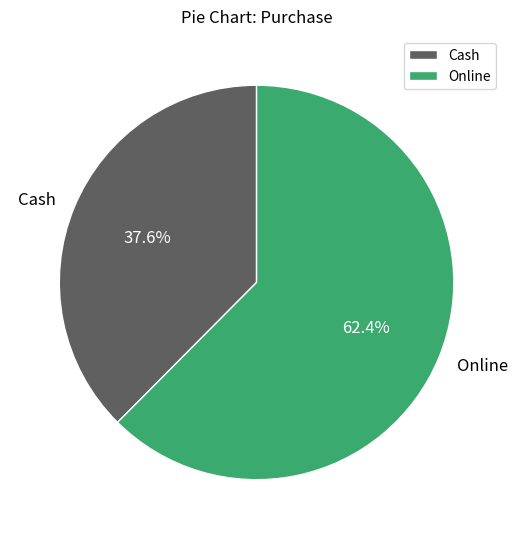

To the nearest percent, what is the combined percentage of Online and Cash?

100%